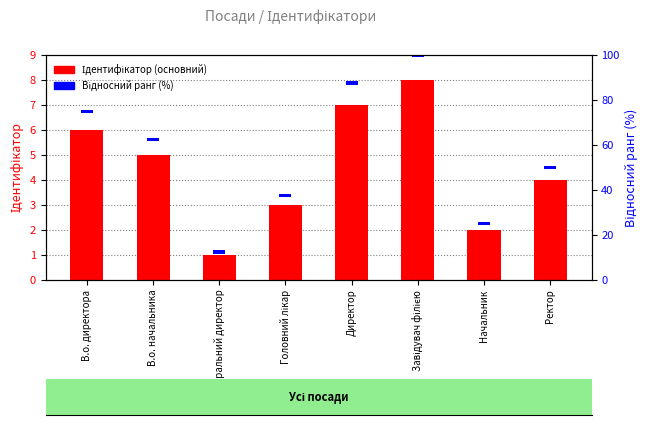

How many bars are there in each group?

2